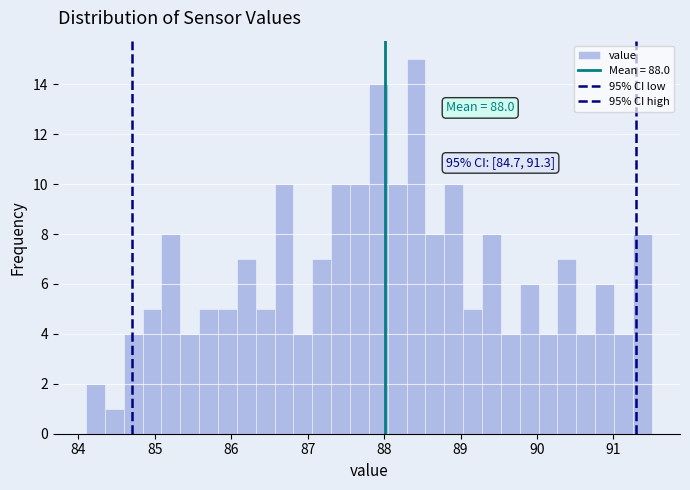

Read against the x-axis, roughly where is the centre of the tallest bar?

88.4